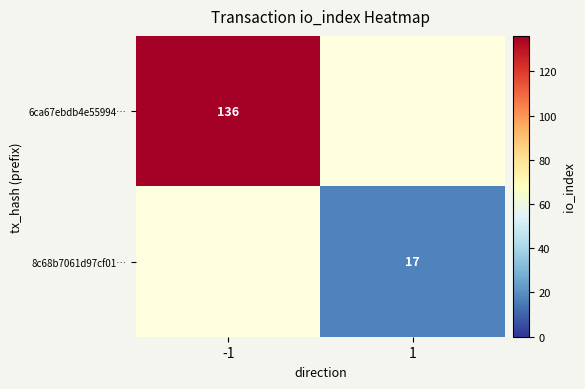

Is it true that 6ca67ebdb4e55994… equals 136 at -1?

True